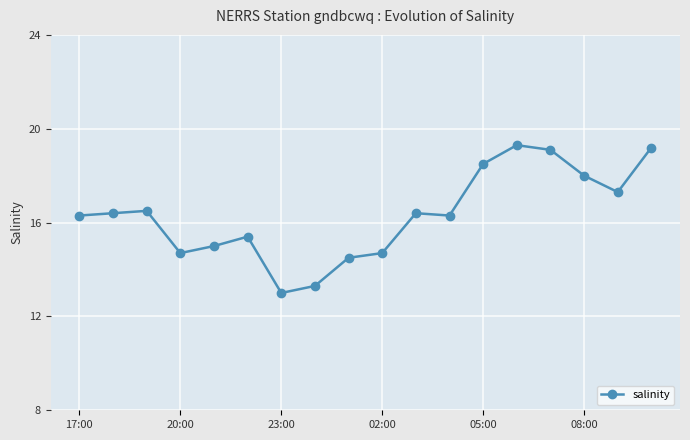

What is the sum of all values?

293.9